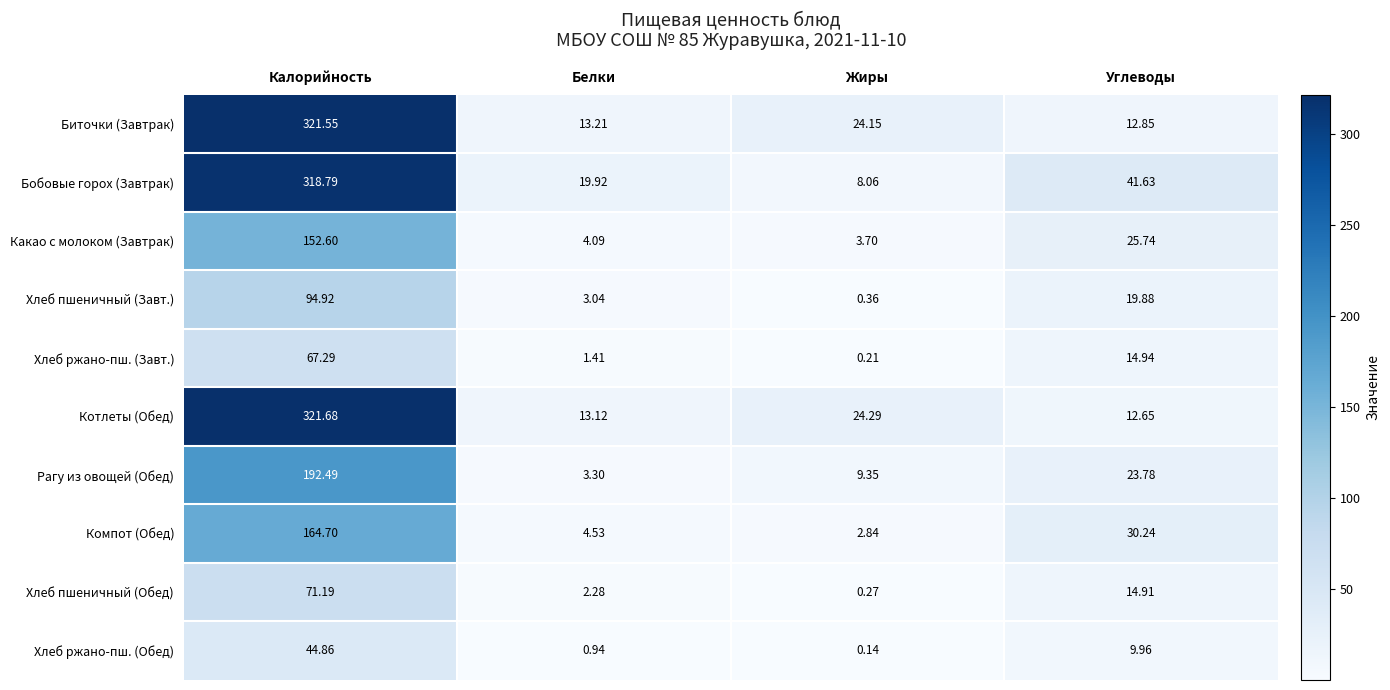

Rank the series at Белки from lowest to highest value.

Хлеб ржано-пш. (Обед), Хлеб ржано-пш. (Завт.), Хлеб пшеничный (Обед), Хлеб пшеничный (Завт.), Рагу из овощей (Обед), Какао с молоком (Завтрак), Компот (Обед), Котлеты (Обед), Биточки (Завтрак), Бобовые горох (Завтрак)